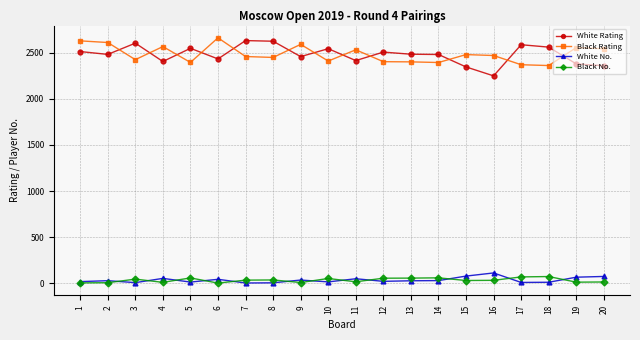

True or false: White No. and White Rating intersect in this chart.

False